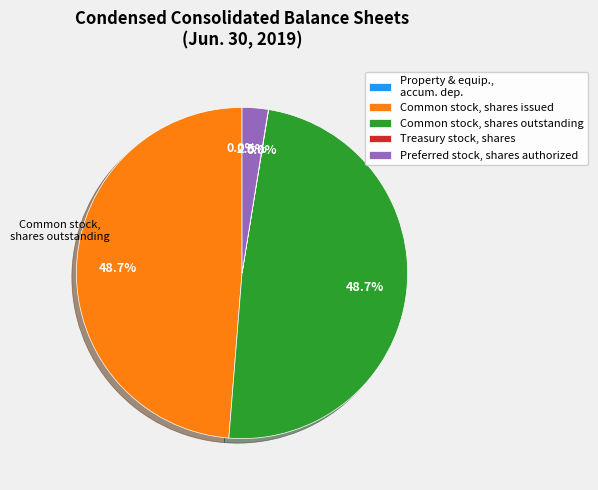

Does any single category account for the majority?

No